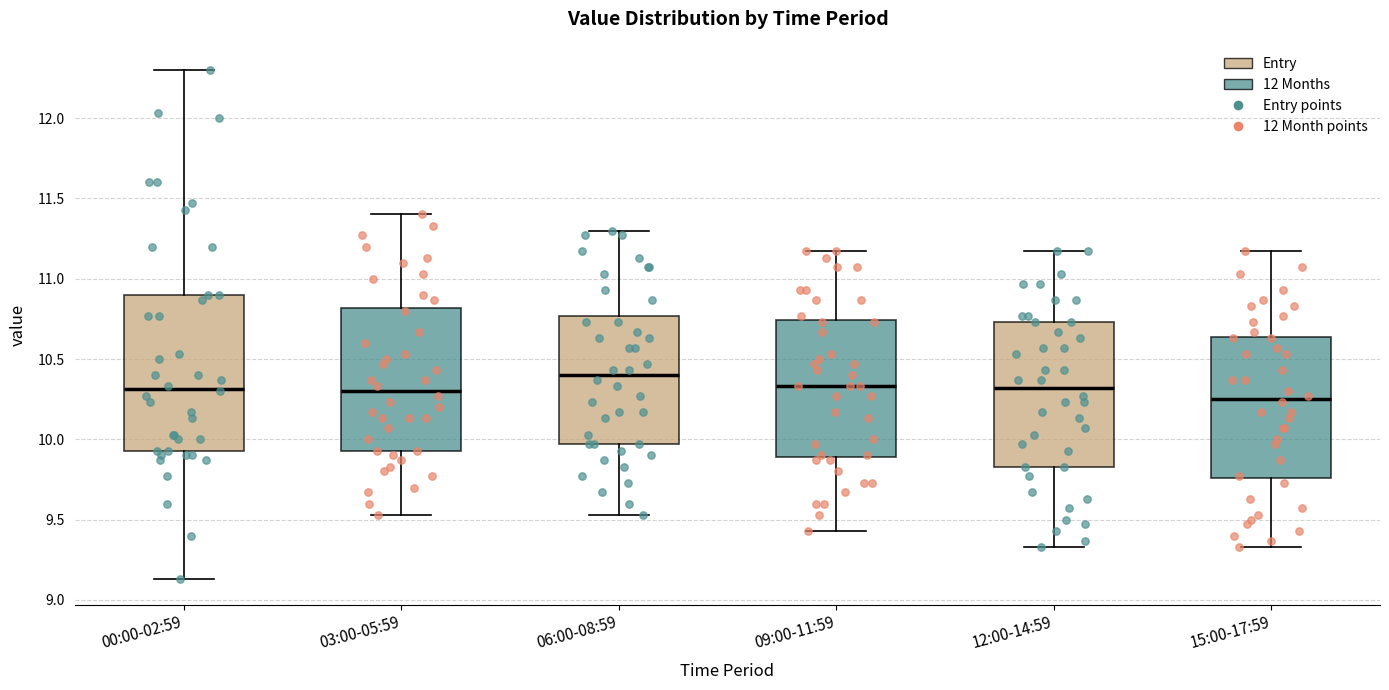

Reading left to right, read every box against the y-axis: the position of its median line, the range the box covers, and the ends of its whiskers. The values are not printed on the chart, so give them approximately, as read against the axis.

00:00-02:59: median 10.30, box 9.95 to 10.90, whiskers 9.15 to 12.30
03:00-05:59: median 10.30, box 9.95 to 10.80, whiskers 9.55 to 11.40
06:00-08:59: median 10.40, box 9.95 to 10.75, whiskers 9.55 to 11.30
09:00-11:59: median 10.35, box 9.90 to 10.75, whiskers 9.45 to 11.15
12:00-14:59: median 10.30, box 9.85 to 10.75, whiskers 9.35 to 11.15
15:00-17:59: median 10.25, box 9.75 to 10.65, whiskers 9.35 to 11.15